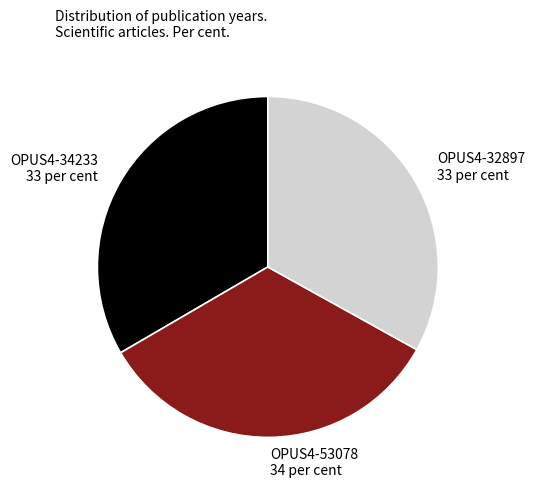

The OPUS4-53078 slice represents 48% of the pie. True or false?

False